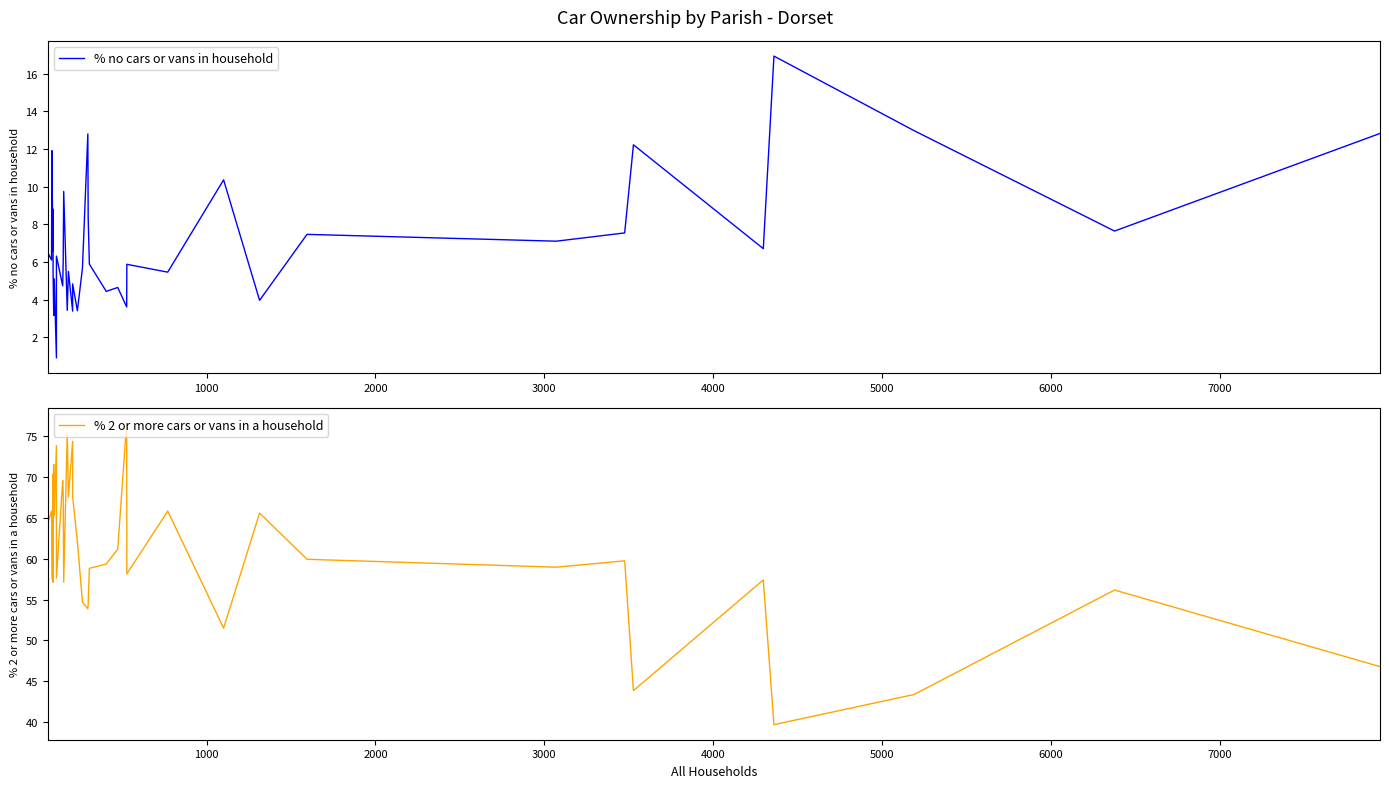

List the series in order of their overall mean, highest first.

% 2 or more cars or vans in a household, % no cars or vans in household